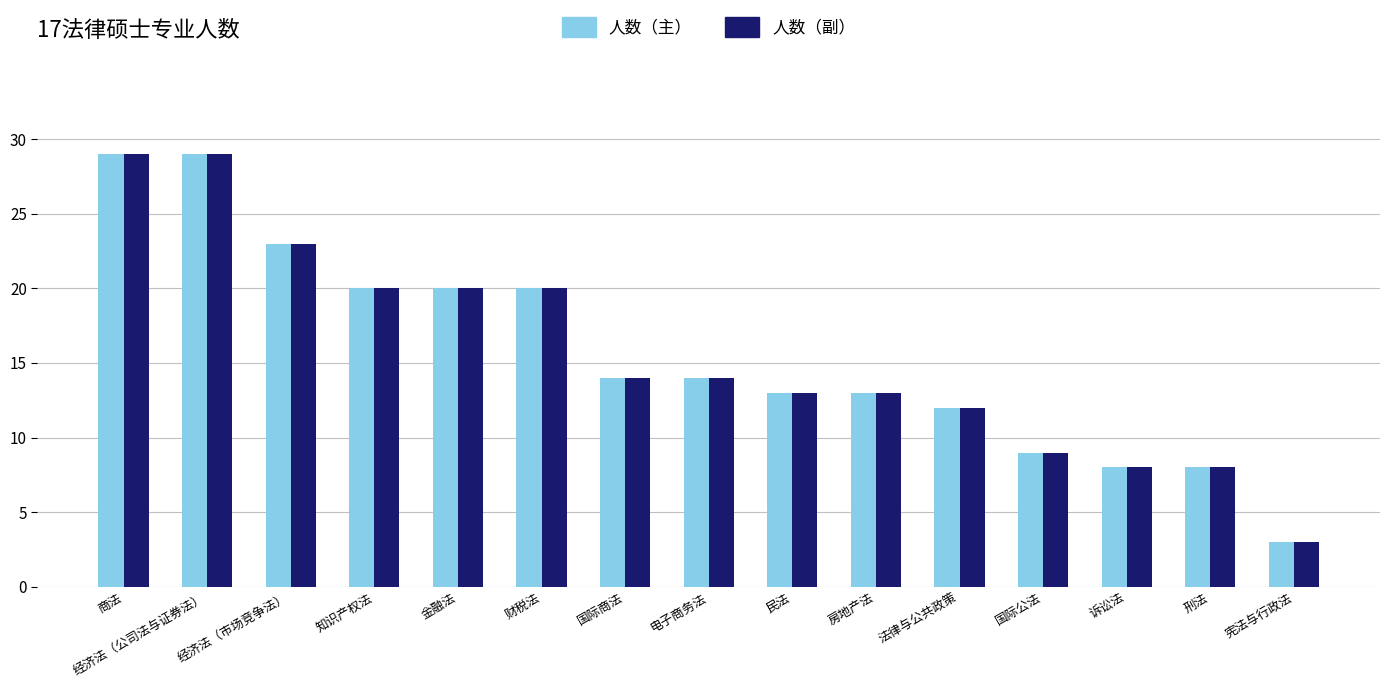

The 人数（主） series shows 21 at 国际商法. True or false?

False